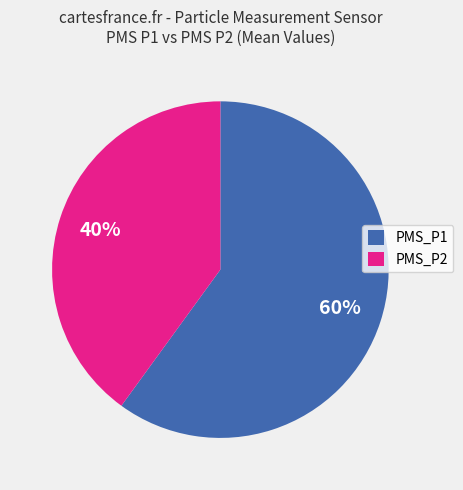

Rank the categories by value from lowest to highest.

PMS_P2, PMS_P1